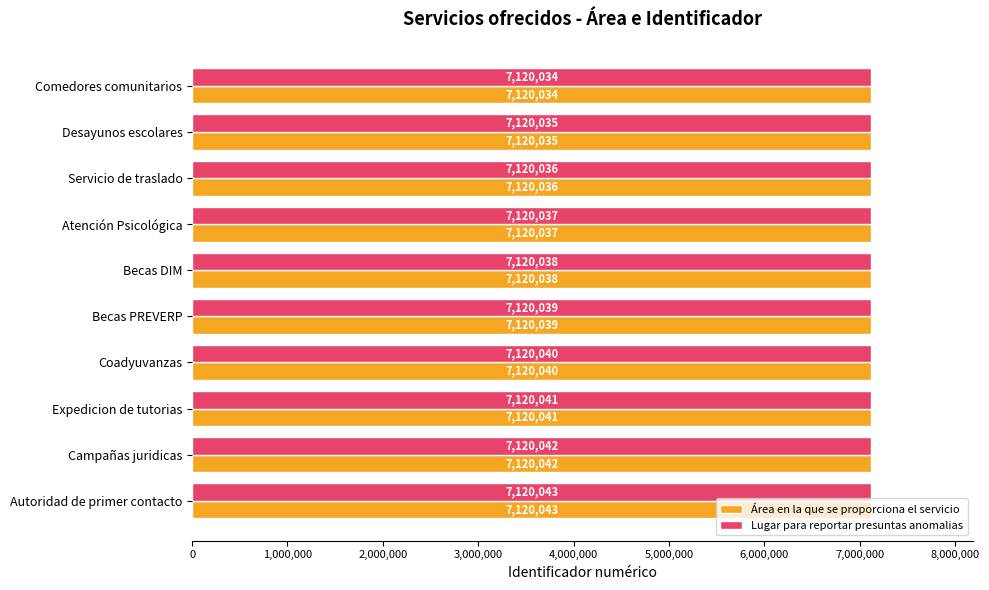

What is the maximum value for Área en la que se proporciona el servicio?

7120043